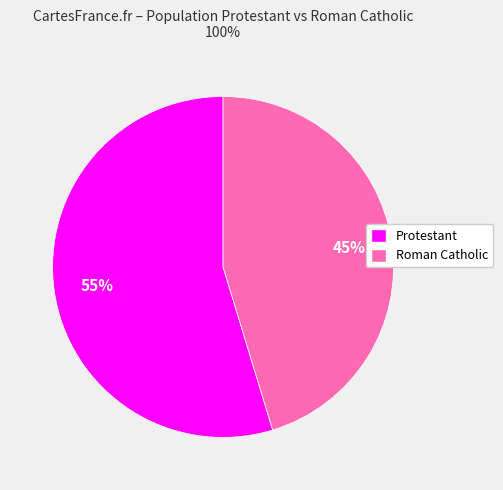

True or false: Protestant accounts for 69% of the total.

False